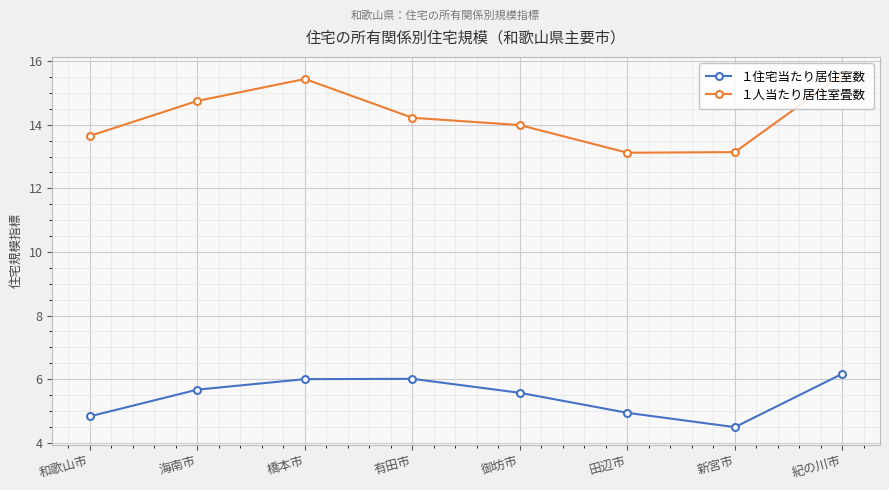

Rank the series by their average value, from lowest to highest.

１住宅当たり居住室数, １人当たり居住室畳数